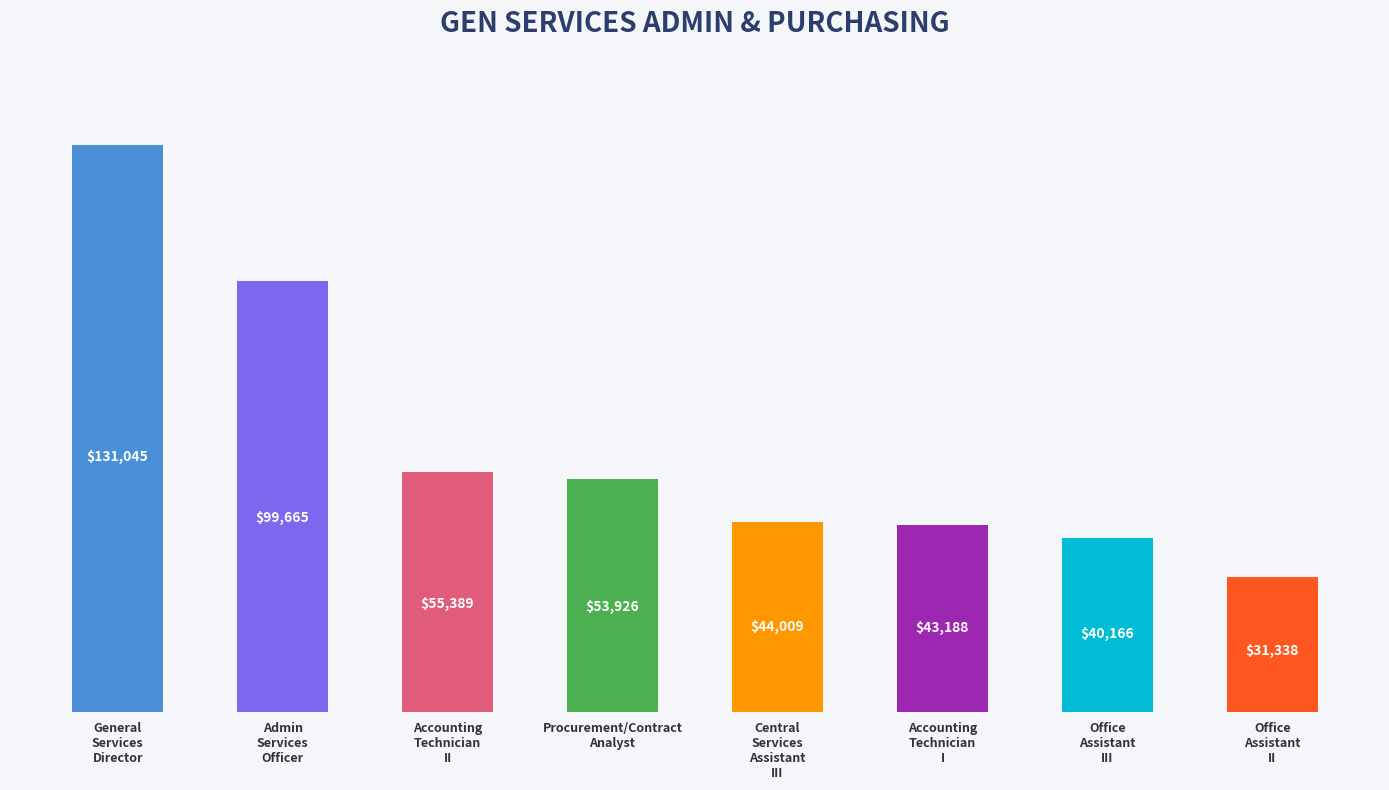

How many values are below 53926?

4